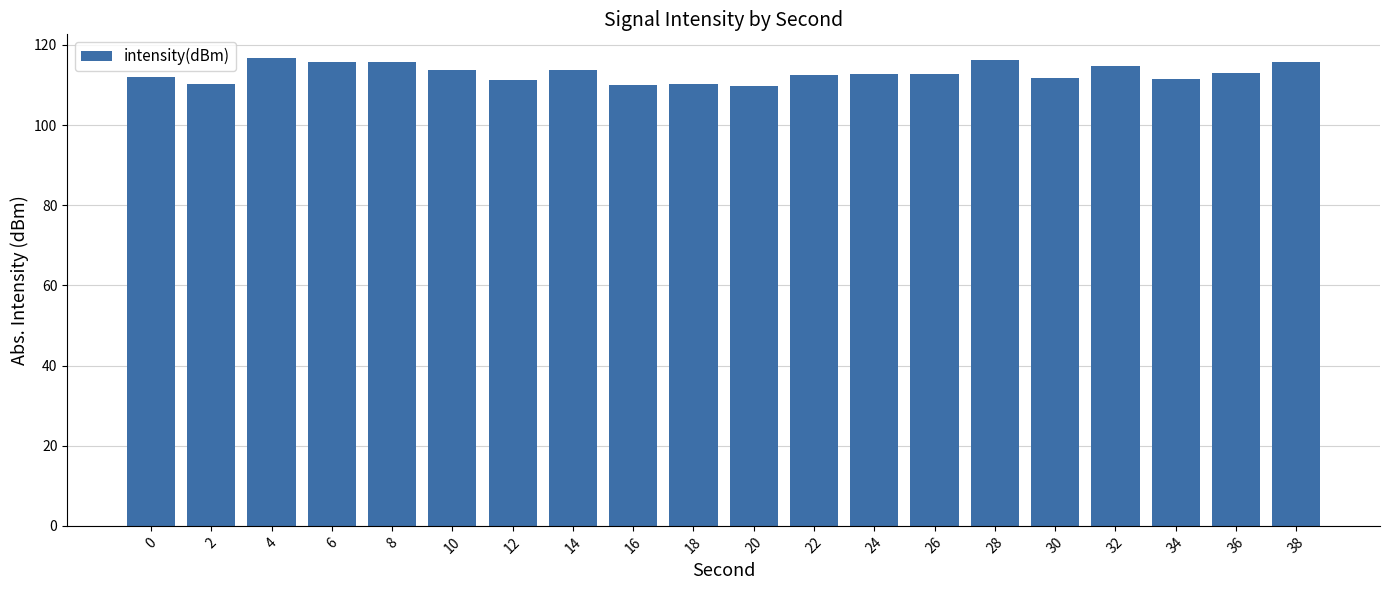

Which has a higher value, 24 or 4?

4